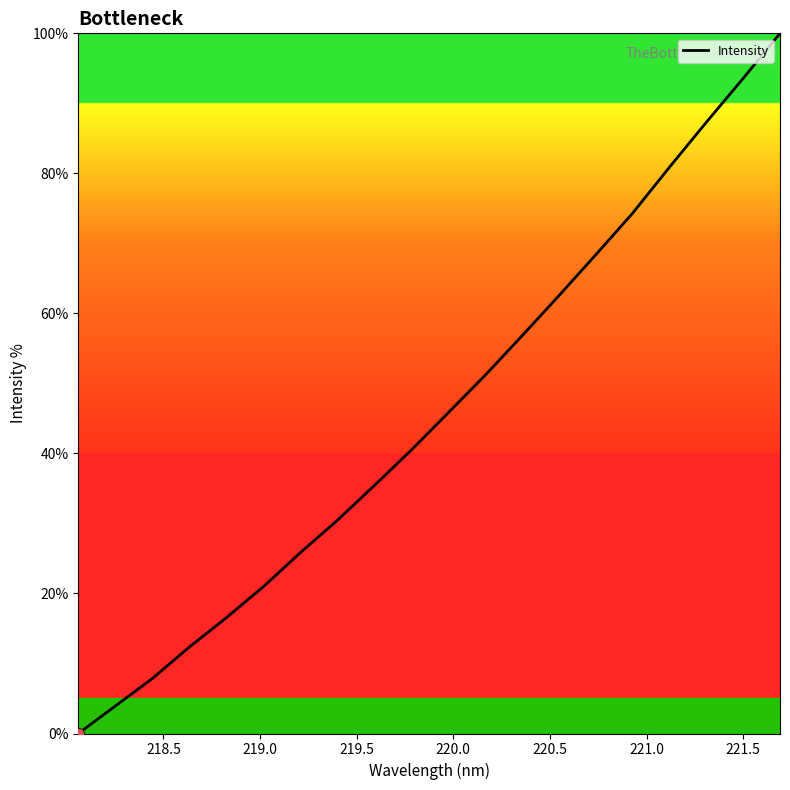

What is the maximum value shown in the chart?

100.0